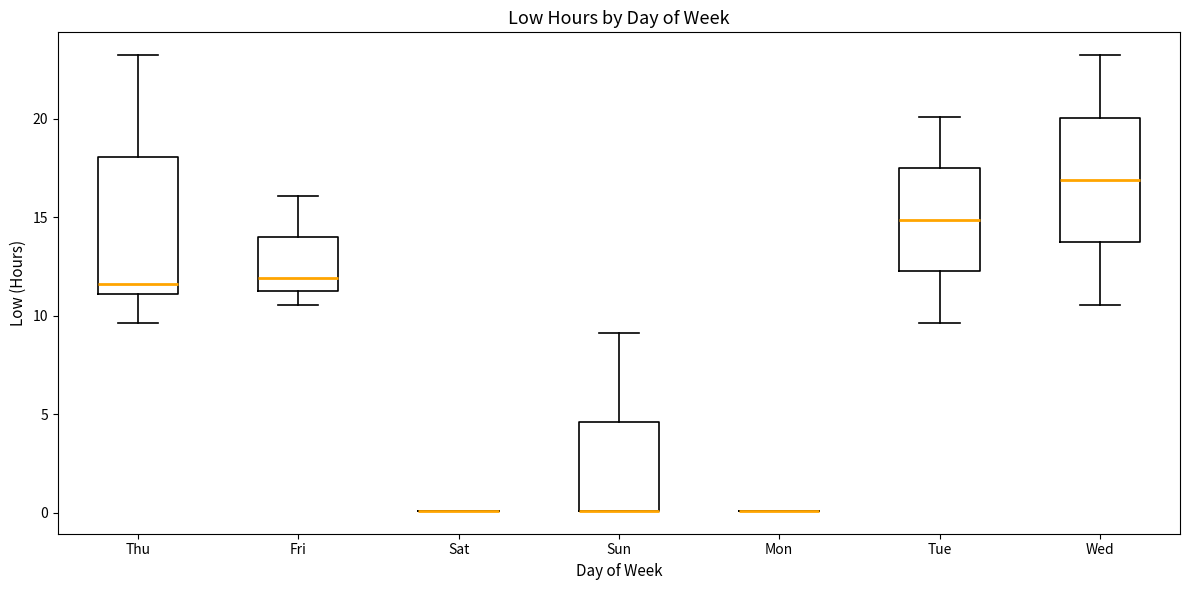

Where is the upper edge of the box for Thu on the y-axis? The values are not printed on the chart, so give them approximately, as read against the axis.

18.0